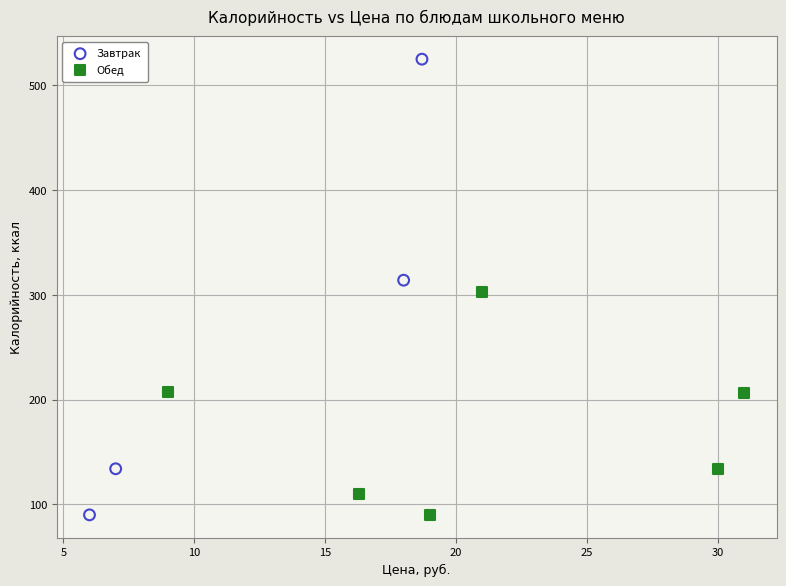

What are all the series names shown in the legend?

Завтрак, Обед